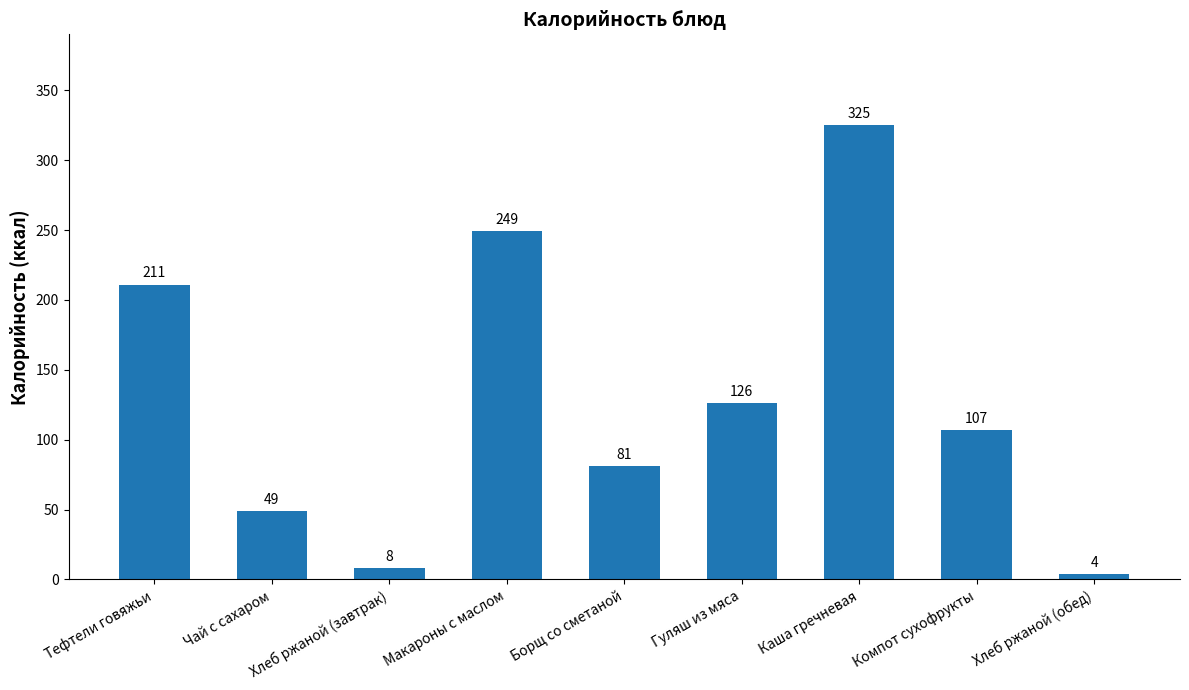

What is the label of the 5th bar from the right?

Борщ со сметаной